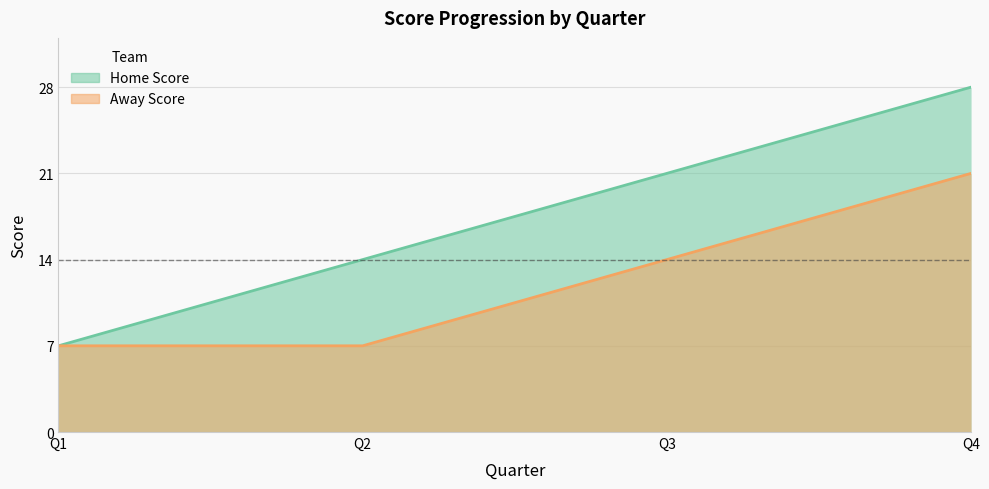

What is the difference between the highest and lowest values at Q3?

7